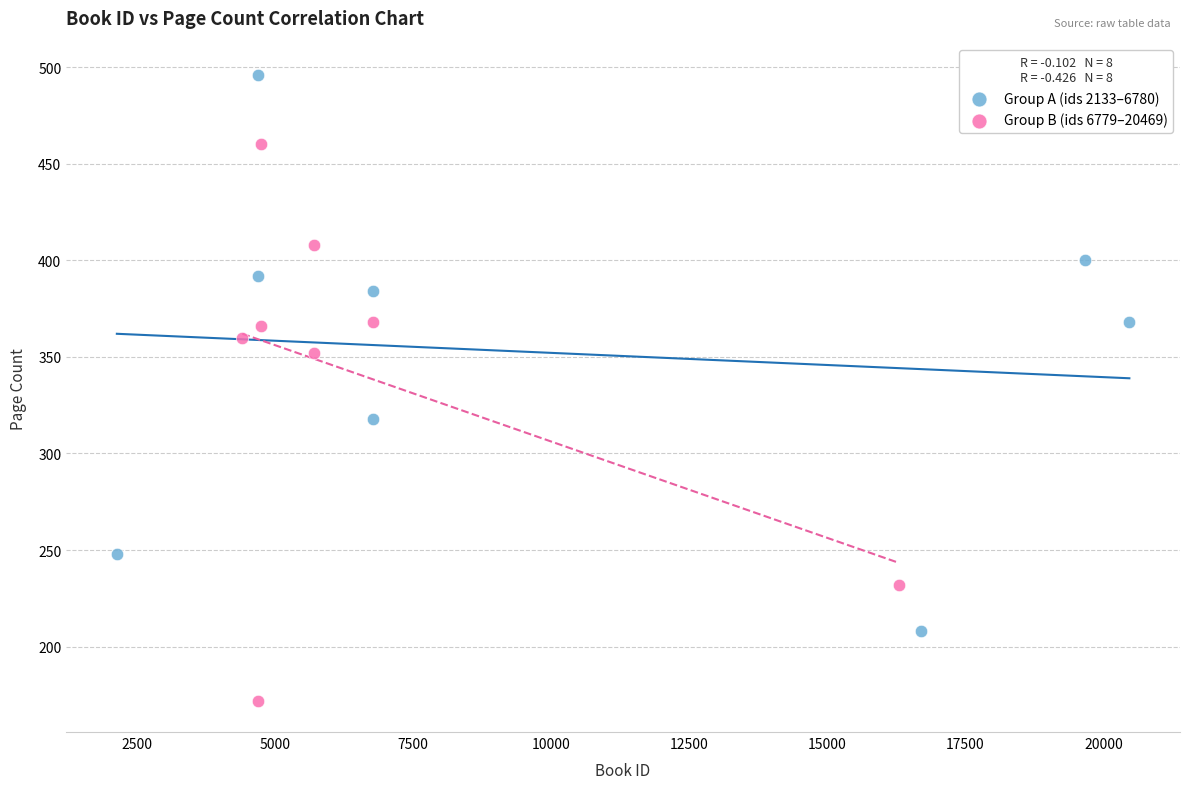

Which series reaches the minimum Y coordinate?

Group B (ids 6779–20469)